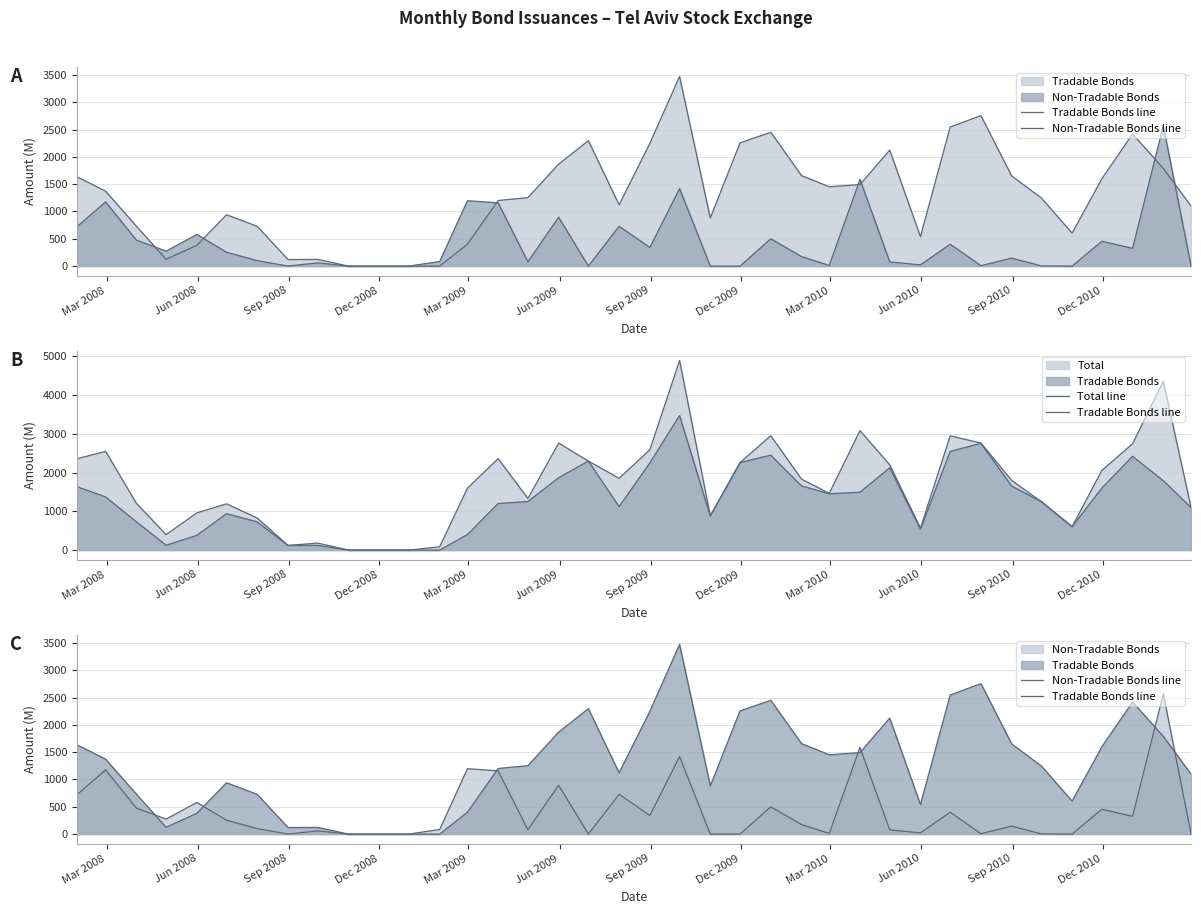

Where does the Tradable Bonds line series first go above 1253?

Mar 2008